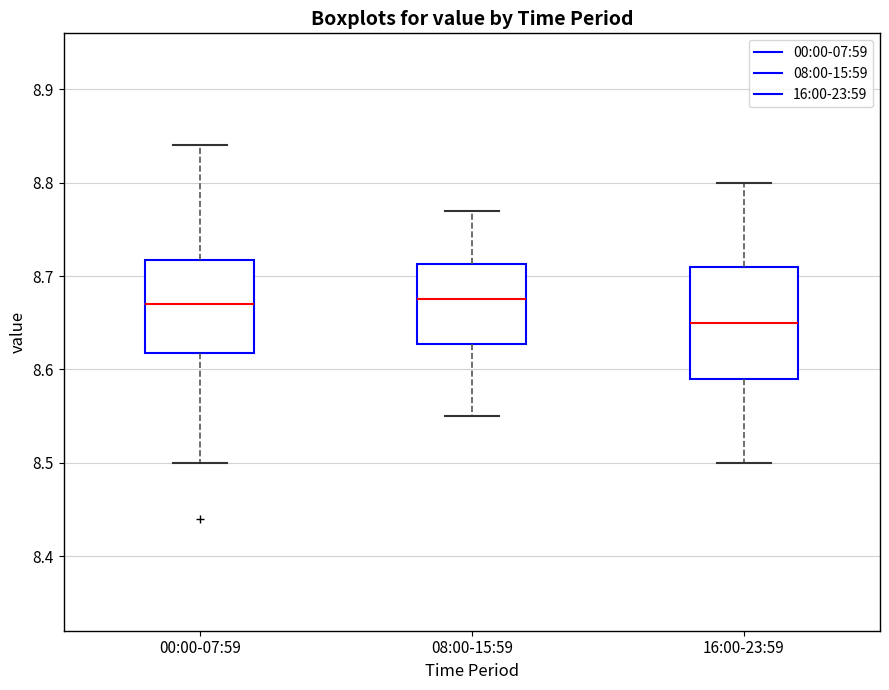

Reading left to right, transcribe this box plot: for each box, give where its median line is, the range the box spans, and where its two whiskers end, as read against the y-axis. The values are not printed on the chart, so give them approximately, as read against the axis.

00:00-07:59: median 8.67, box 8.62 to 8.72, whiskers 8.50 to 8.84
08:00-15:59: median 8.68, box 8.63 to 8.71, whiskers 8.55 to 8.77
16:00-23:59: median 8.65, box 8.59 to 8.71, whiskers 8.50 to 8.80